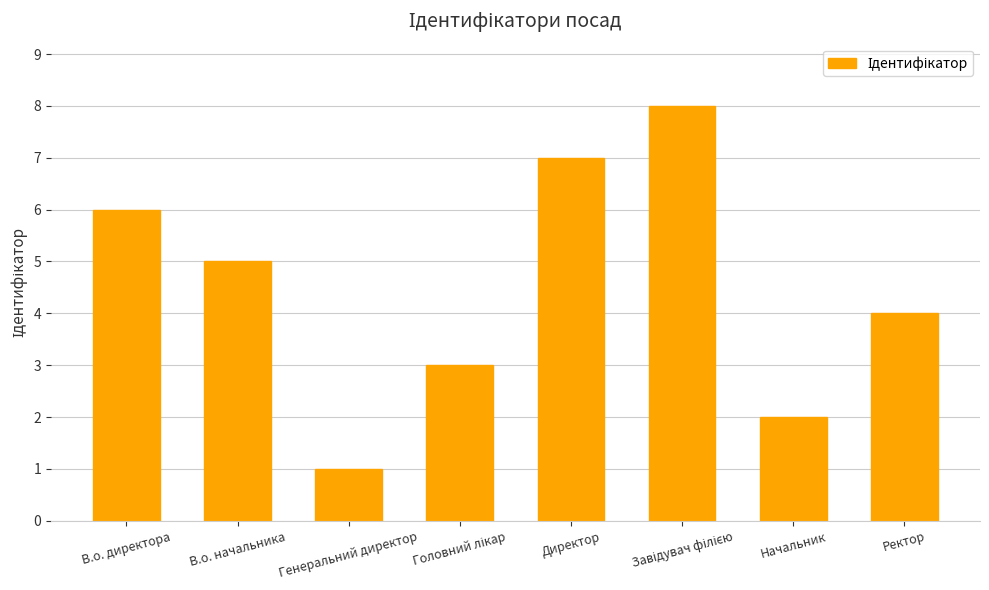

Approximately how many times larger is the value at Генеральний директор compared to В.о. начальника?

0.2